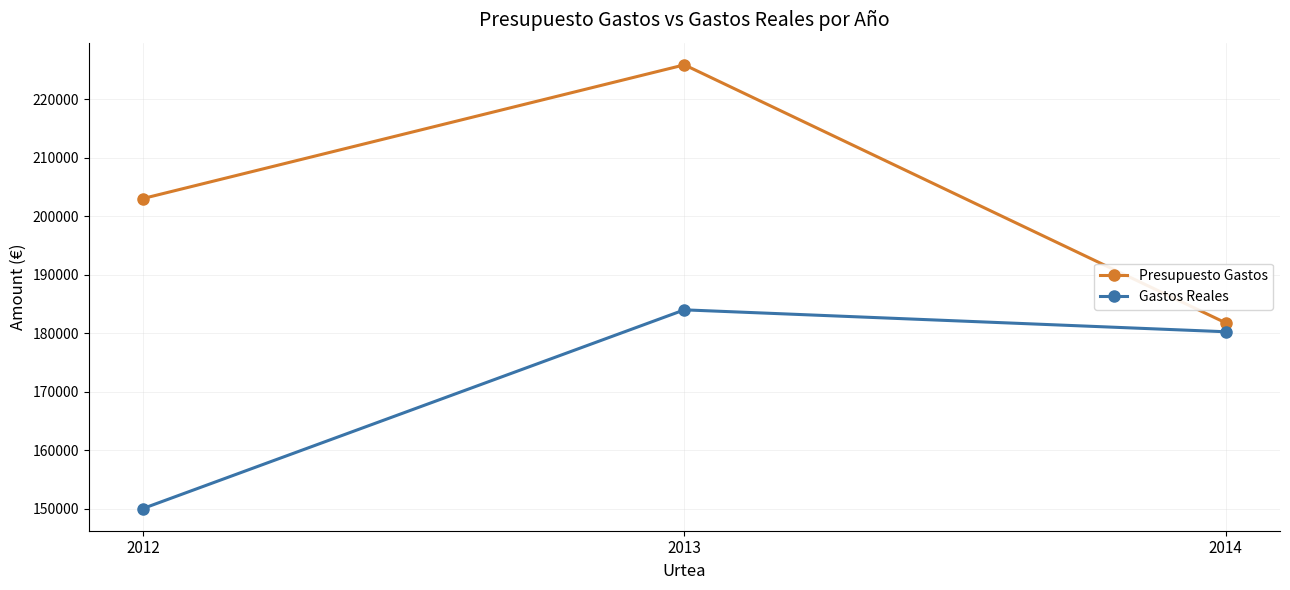

List the labels in order of Presupuesto Gastos value, smallest first.

2014, 2012, 2013